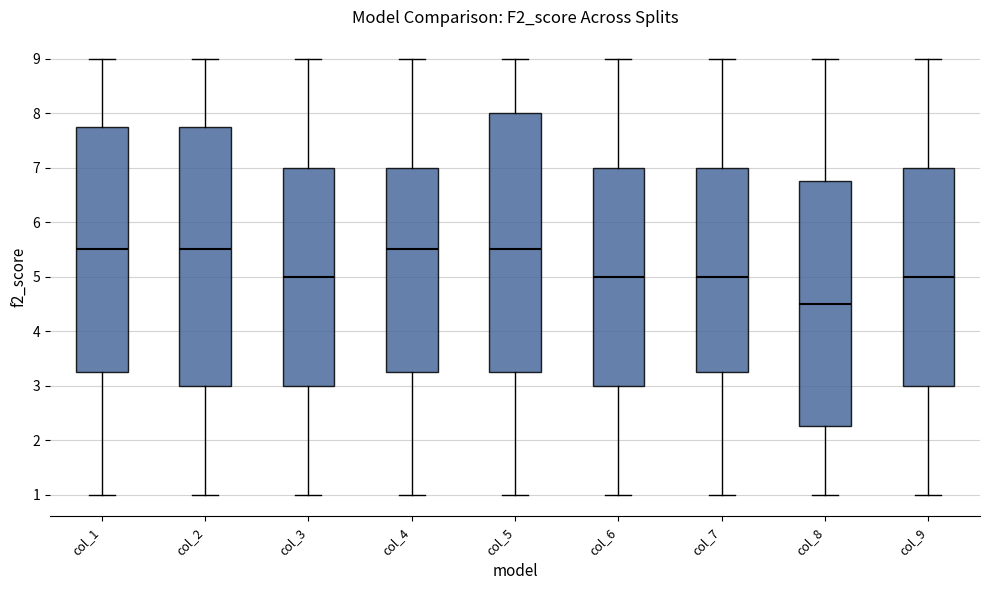

Reading left to right, transcribe this box plot: for each box, give where its median line is, the range the box spans, and where its two whiskers end, as read against the y-axis. The values are not printed on the chart, so give them approximately, as read against the axis.

col_1: median 5.5, box 3.3 to 7.8, whiskers 1.0 to 9.0
col_2: median 5.5, box 3.0 to 7.8, whiskers 1.0 to 9.0
col_3: median 5.0, box 3.0 to 7.0, whiskers 1.0 to 9.0
col_4: median 5.5, box 3.3 to 7.0, whiskers 1.0 to 9.0
col_5: median 5.5, box 3.3 to 8.0, whiskers 1.0 to 9.0
col_6: median 5.0, box 3.0 to 7.0, whiskers 1.0 to 9.0
col_7: median 5.0, box 3.3 to 7.0, whiskers 1.0 to 9.0
col_8: median 4.5, box 2.3 to 6.8, whiskers 1.0 to 9.0
col_9: median 5.0, box 3.0 to 7.0, whiskers 1.0 to 9.0